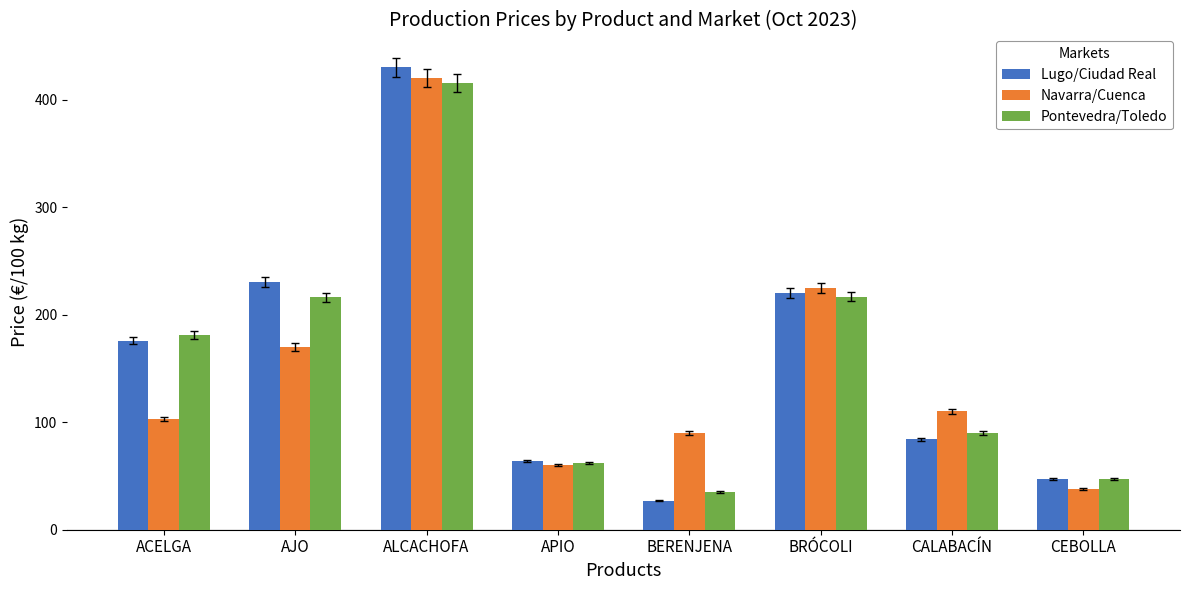

The Navarra/Cuenca series shows 224.9 at ALCACHOFA. True or false?

False